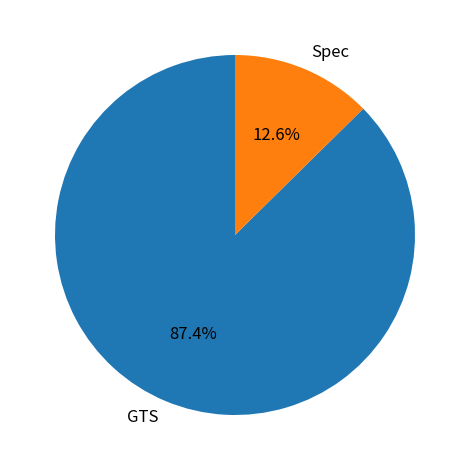

What is the smallest slice in the pie chart?

Spec